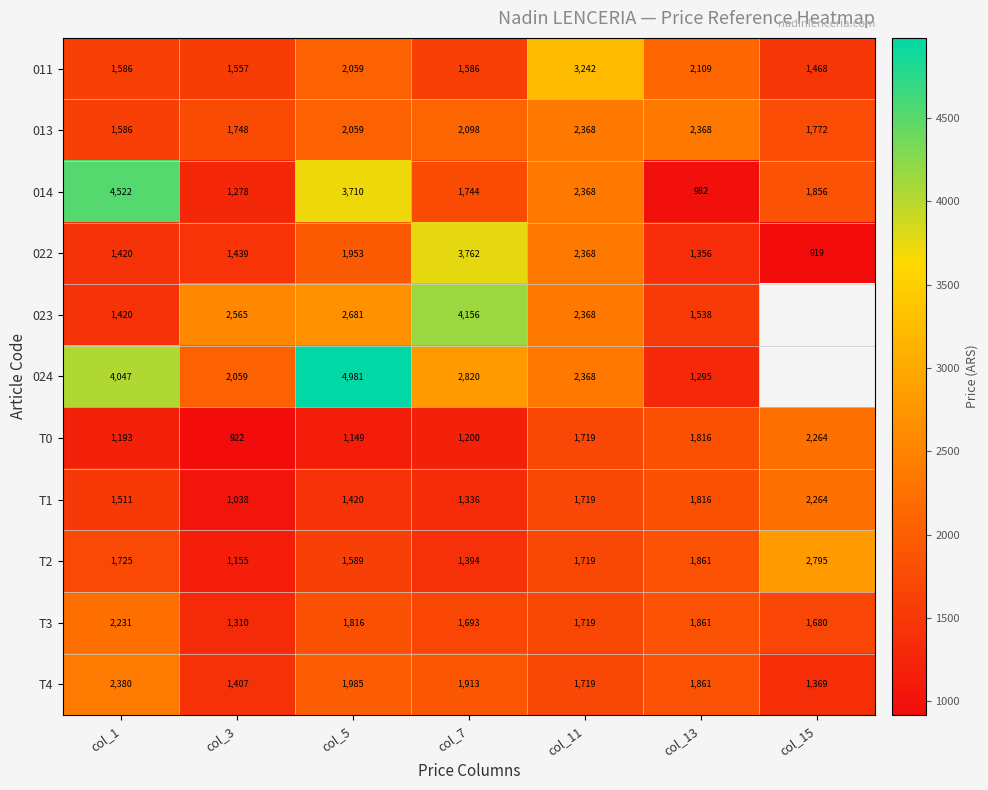

What is the sum of the T2 values at col_5 and col_11?

3308.0